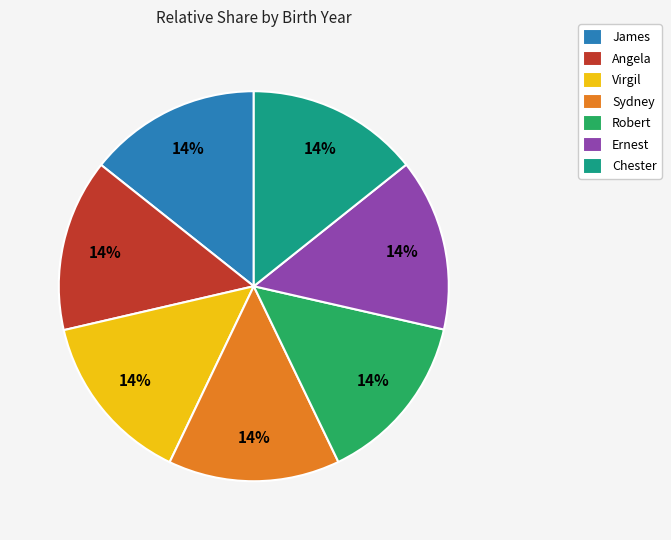

Approximately how many times larger is the value at Robert compared to Ernest?

1.0